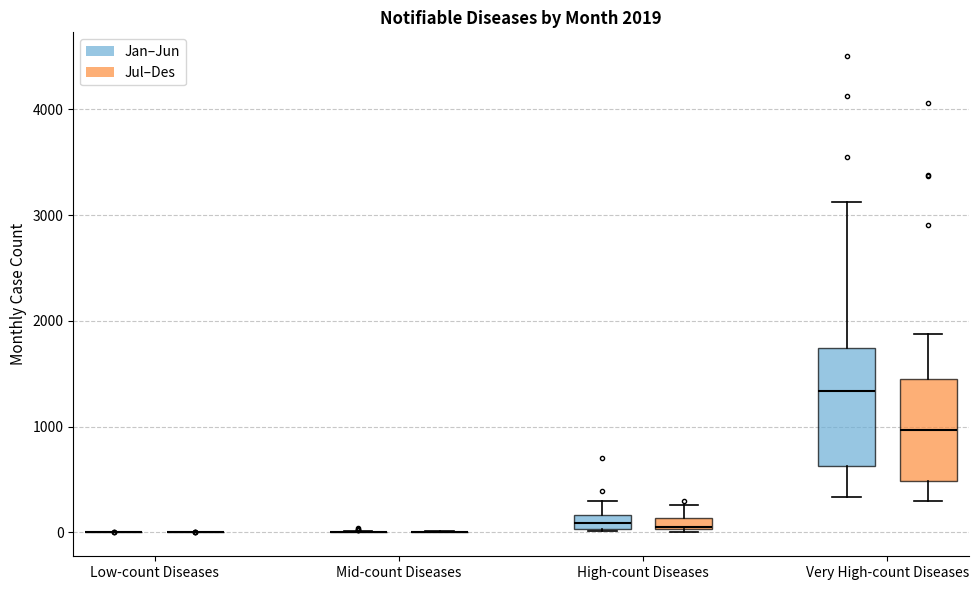

Comparing the boxes themselves (not the whiskers), which one is the tallest?

Very High-count Diseases (Jan–Jun)